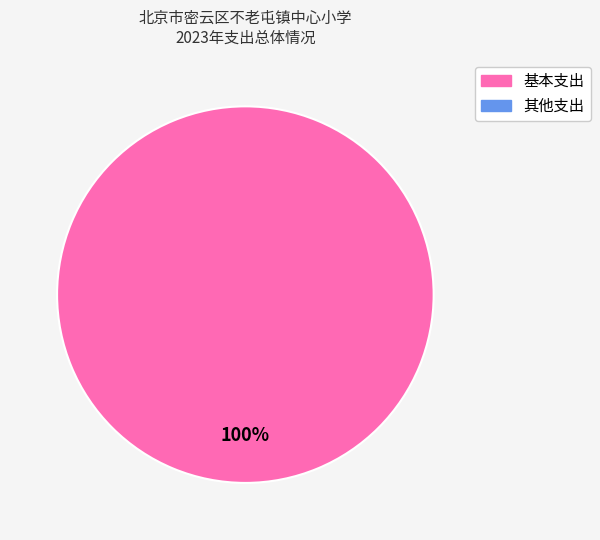

Is there any slice that represents more than half of the pie?

Yes